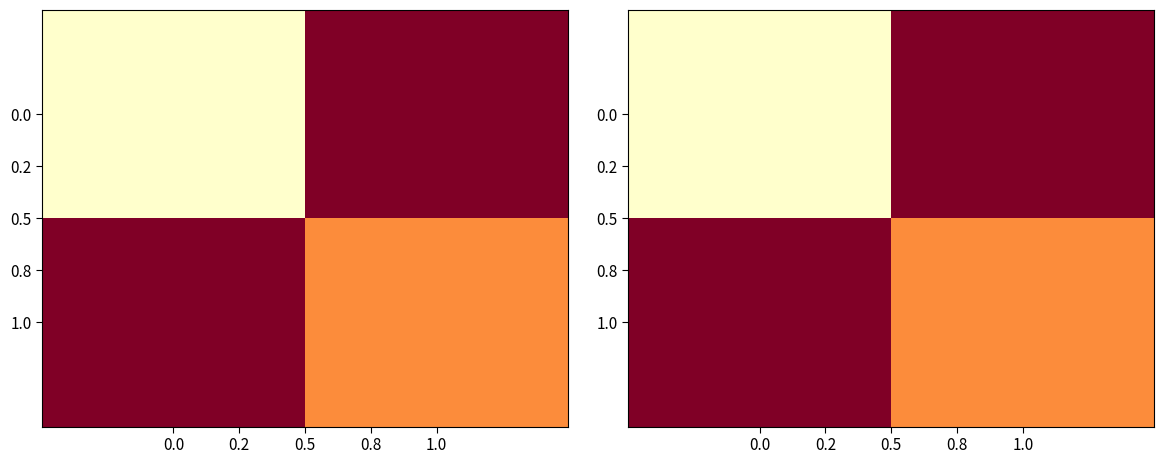

Is it true that 0.0 equals 0.6 at 1.0?

False